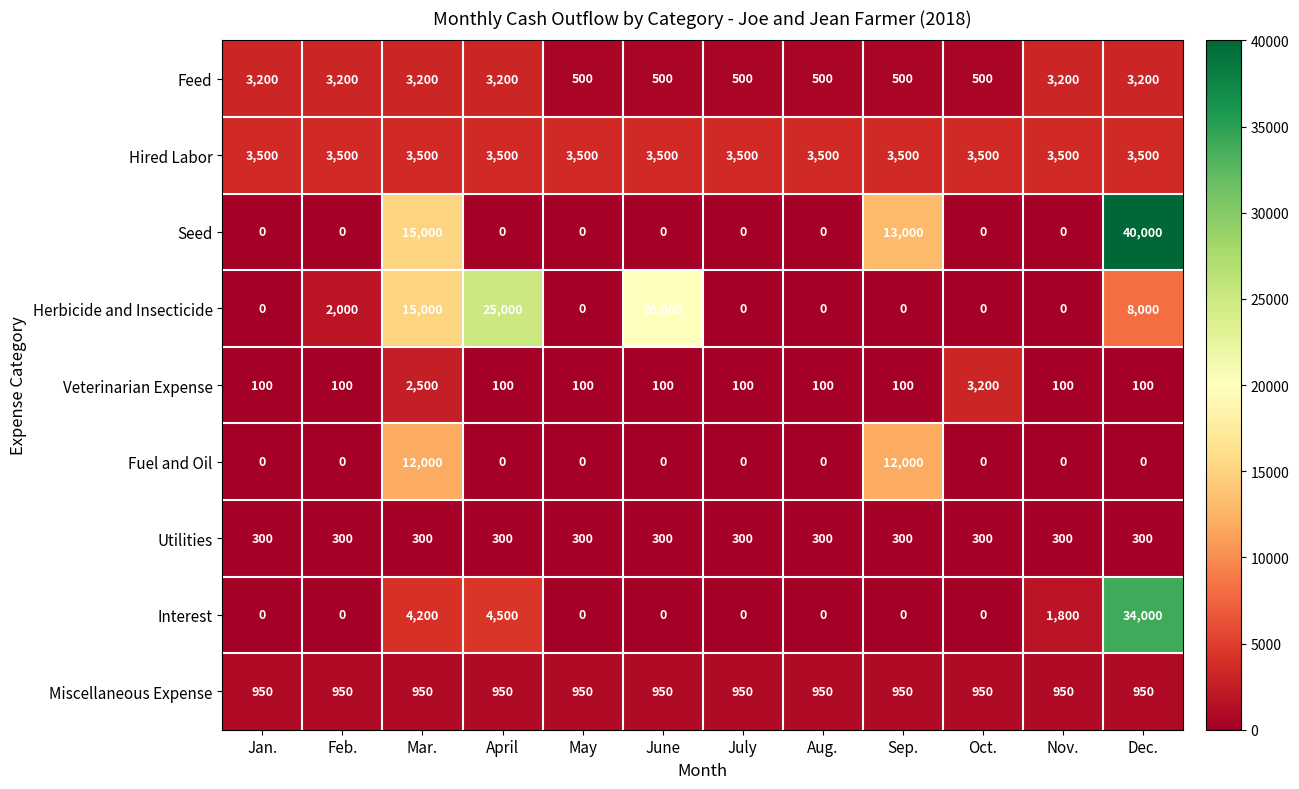

Which series has the widest spread of values?

Seed